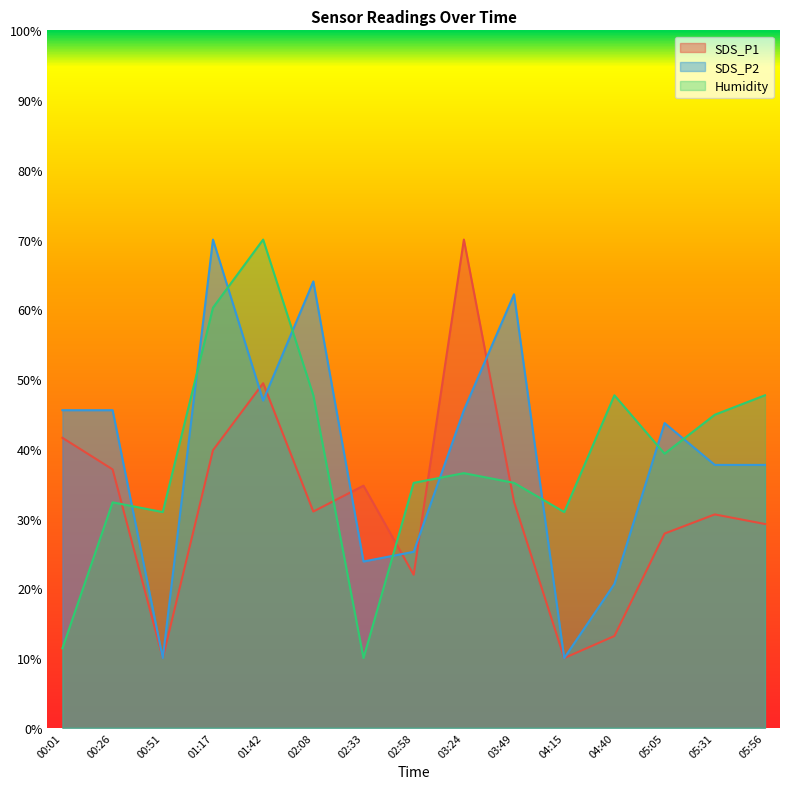

How many lines are shown in the chart?

3